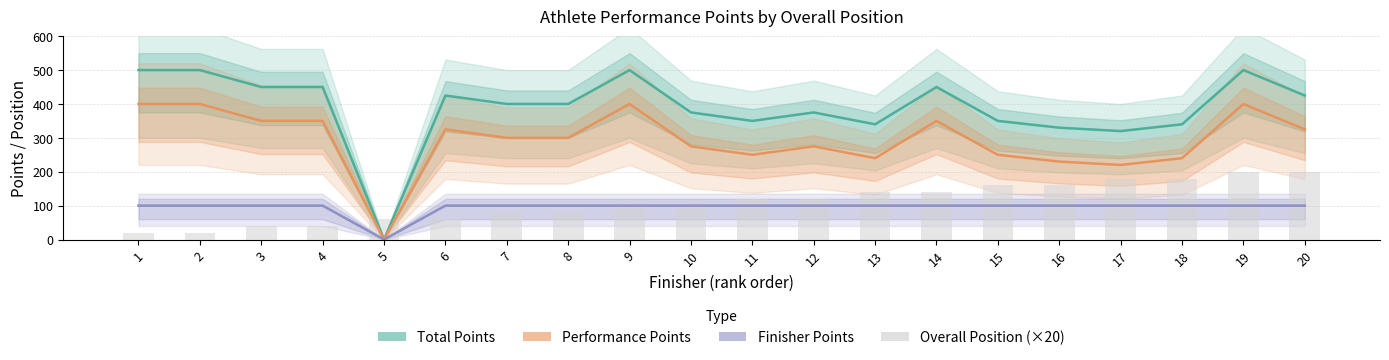

How many data points does each series have?

20